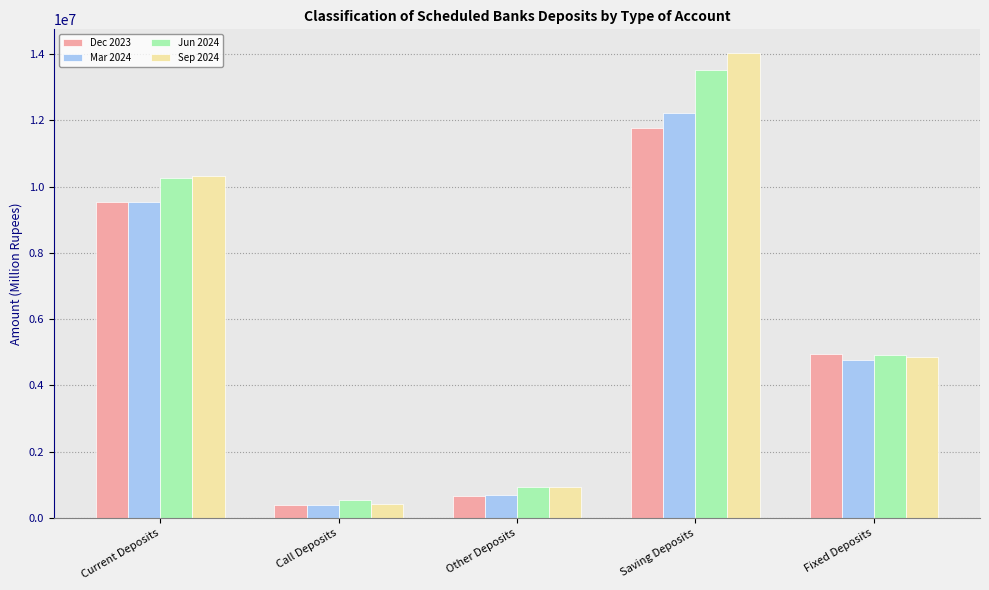

Which category has the lowest value in the Dec 2023 series?

Call Deposits